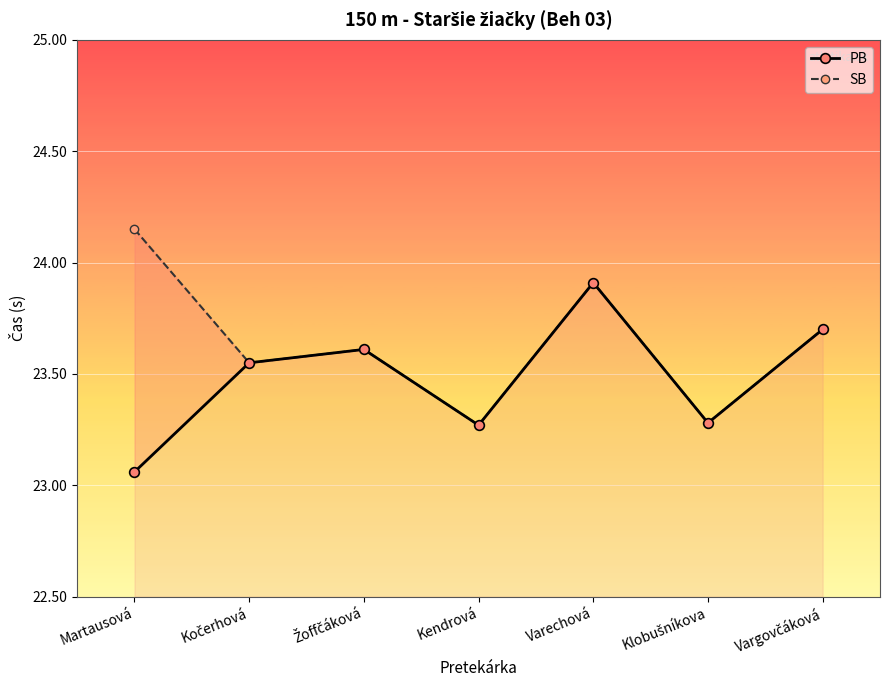

True or false: PB has a value of 14.3 at Kočerhová.

False